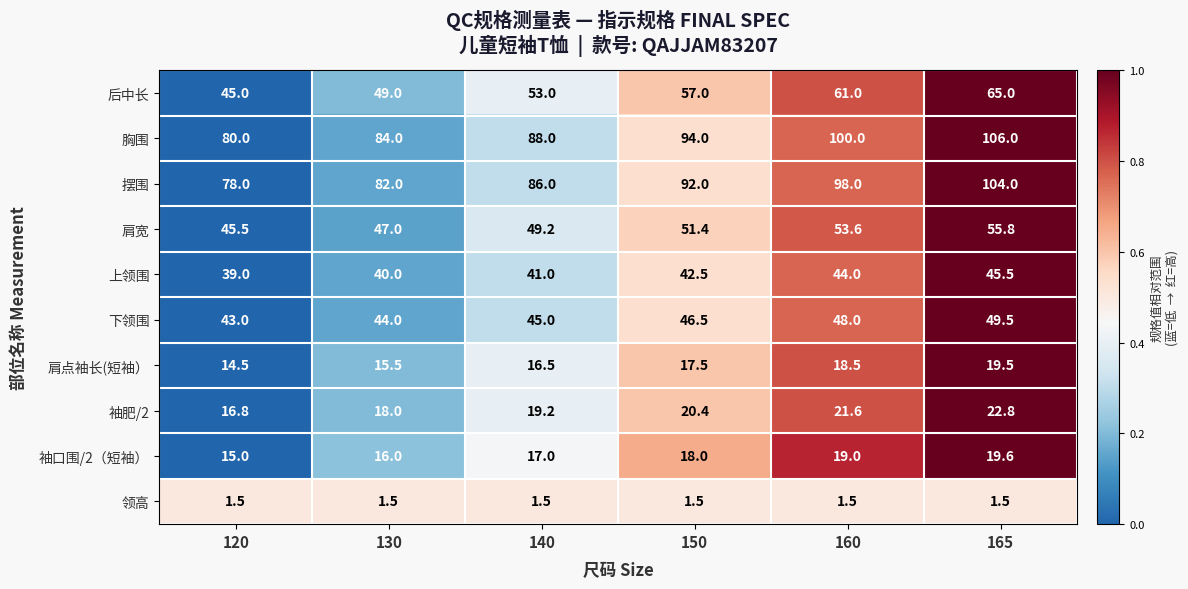

What is the average value of the 后中长 series?

55.0